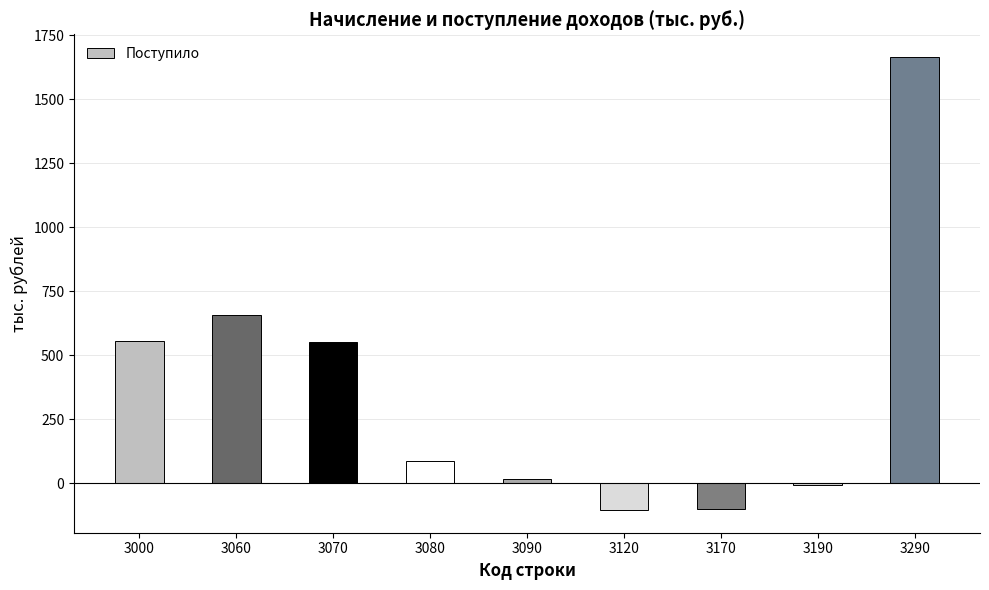

The chart shows a value of 673 at 3290. True or false?

False